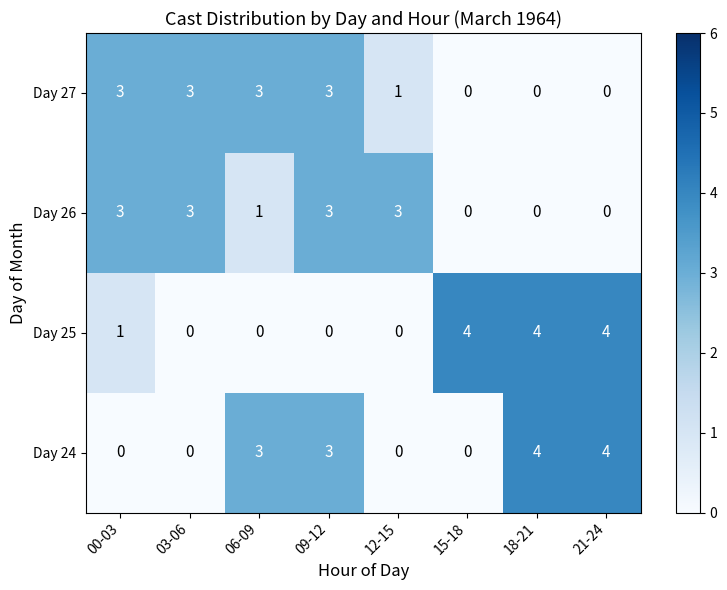

Count the Day 26 values in the range 0 to 3.

8